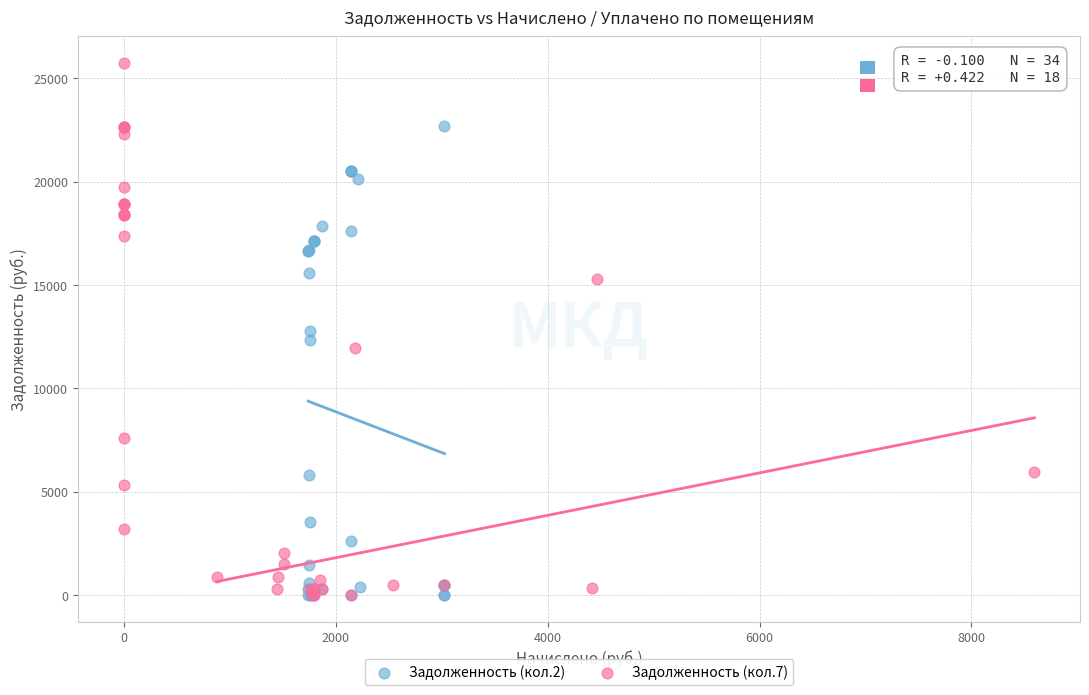

Which series has the widest spread of Y values?

Задолженность (кол.7)